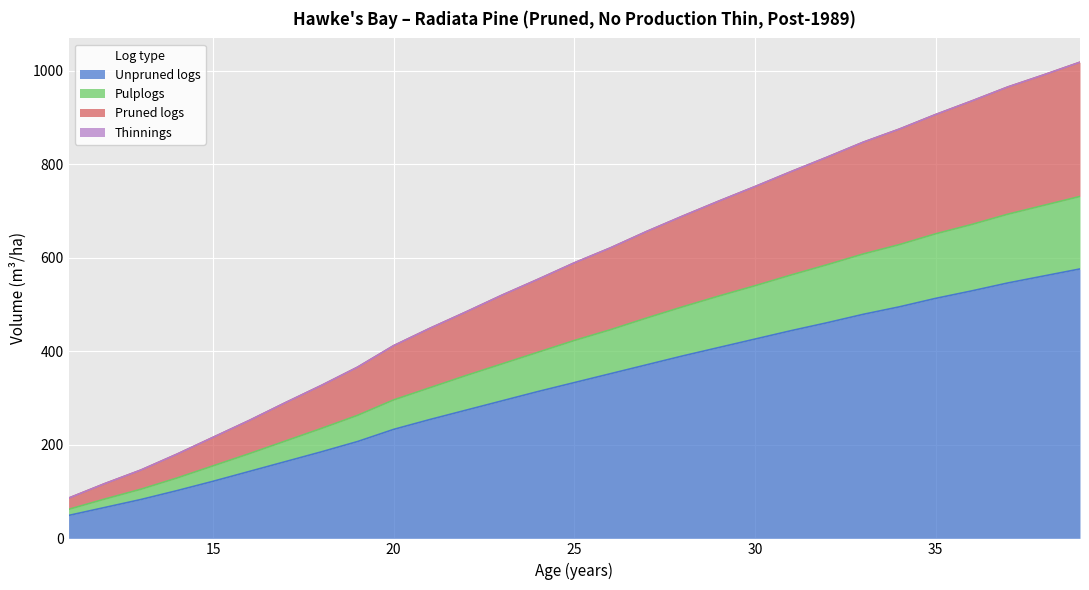

How many lines are shown in the chart?

4